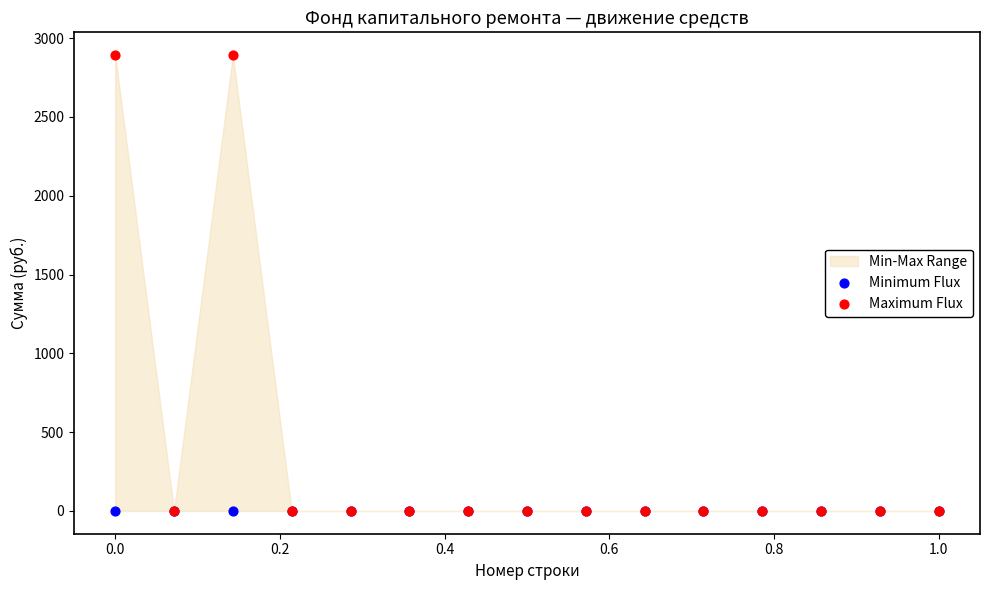

Which series has the largest Y range (max minus min)?

Maximum Flux